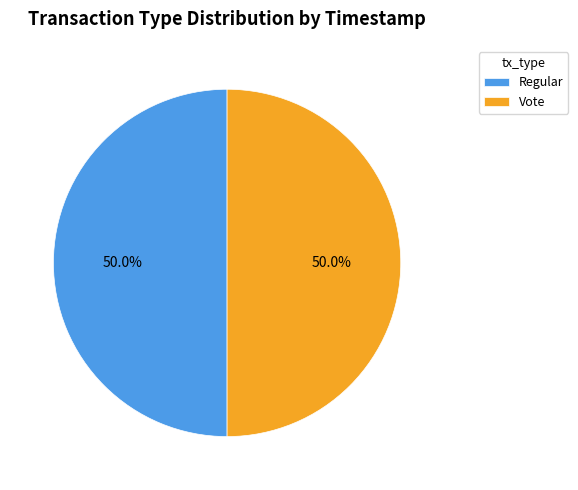

True or false: Vote accounts for 50% of the total.

True